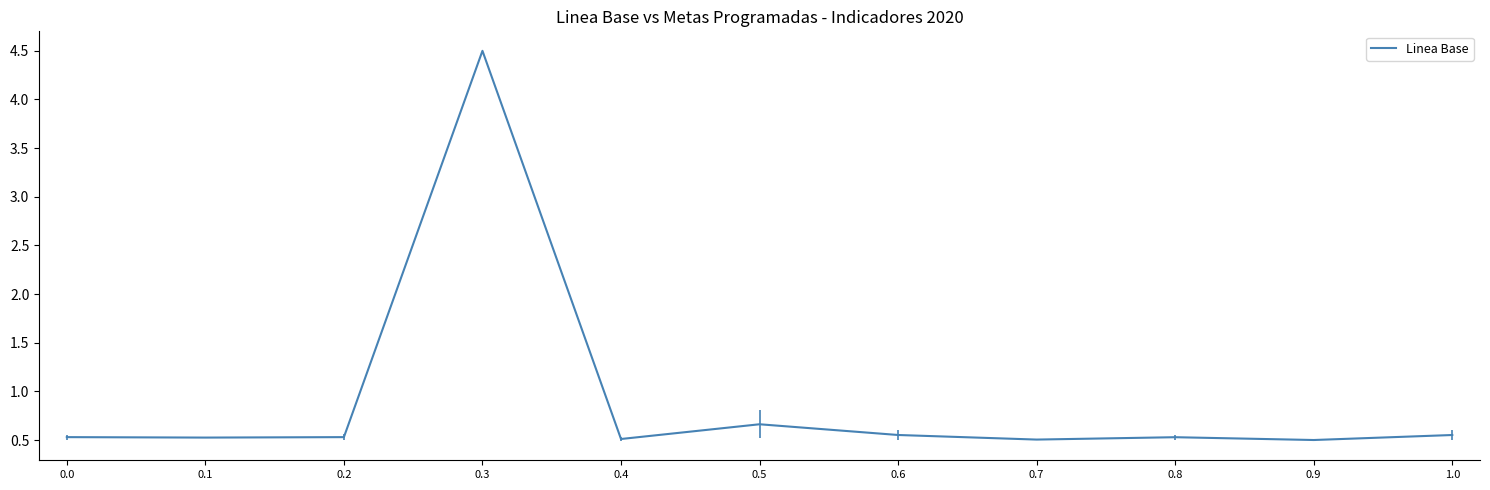

How many lines are shown in the chart?

1